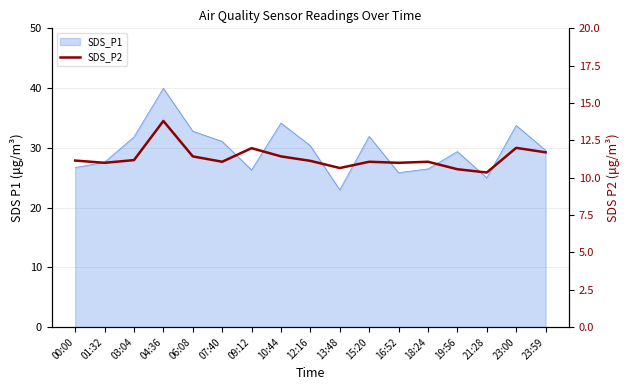

Where is the first local minimum?

01:32